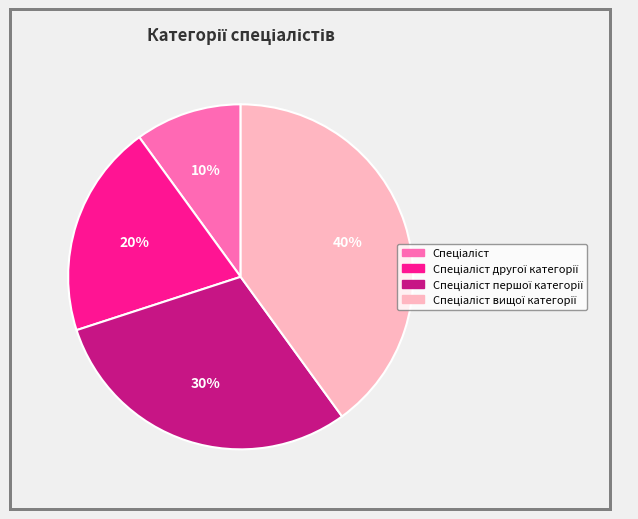

To the nearest percent, what is the difference between the largest and smallest slice percentages?

30%